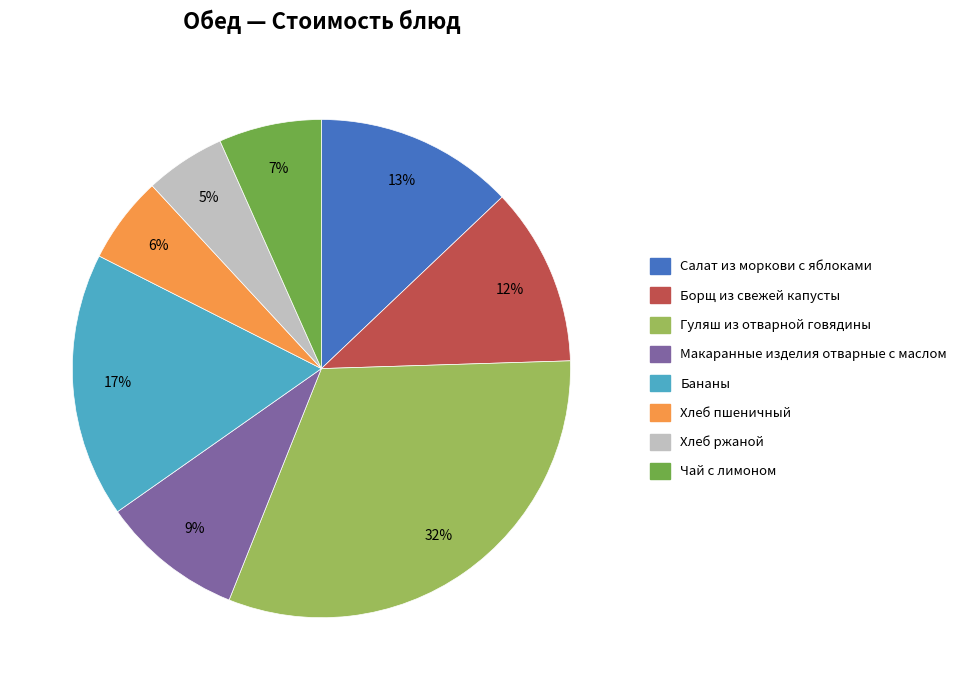

To the nearest percent, what percentage of the pie is Макаранные изделия отварные с маслом?

9%